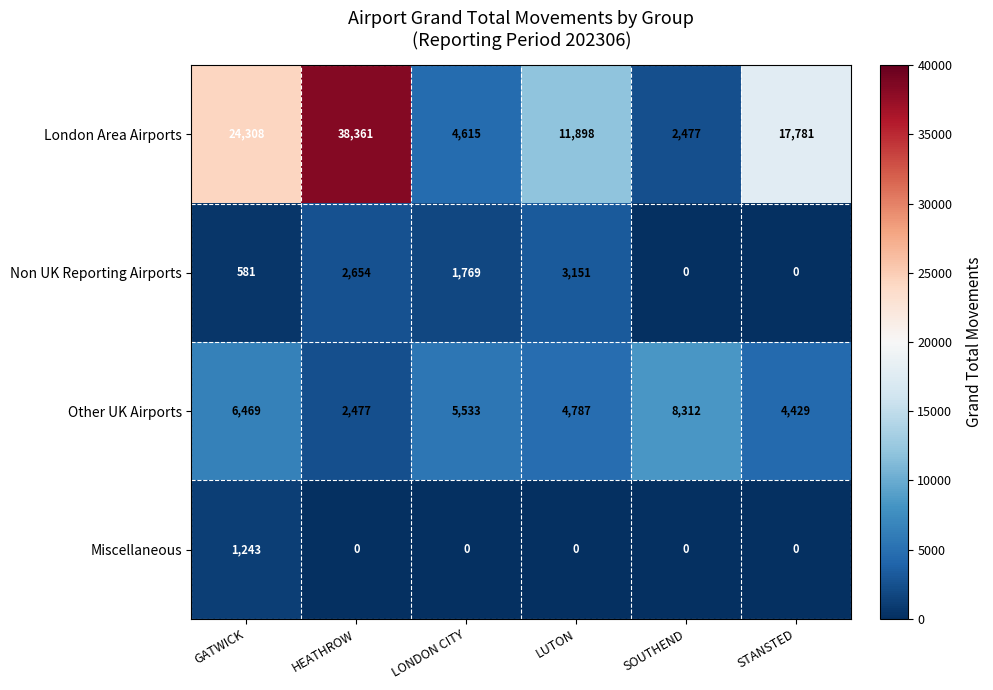

What is the maximum value shown in the chart?

38361